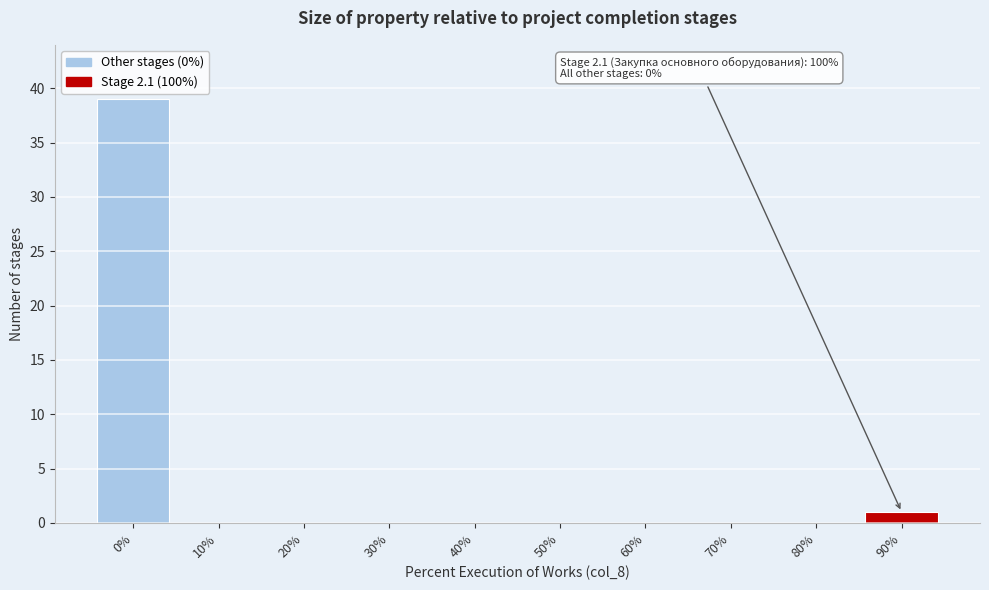

Reading left to right, list all the values displayed in this chart.

0%=39	10%=0	20%=0	30%=0	40%=0	50%=0	60%=0	70%=0	80%=0	90%=1